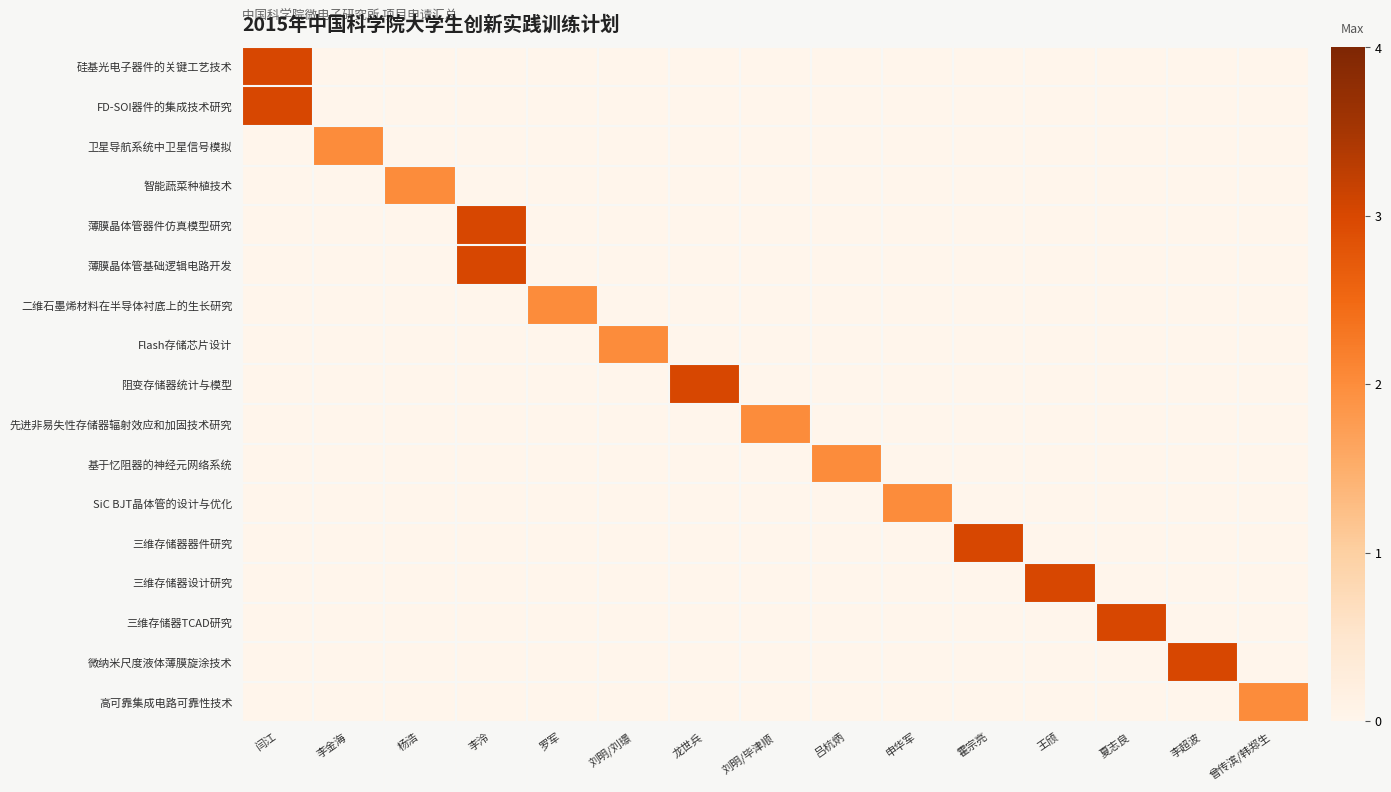

Reading left to right, list all the values displayed in this chart.

硅基光电子器件的关键工艺技术: 闫江=3	李金海=0	杨浩=0	李泠=0	罗军=0	刘明/刘璟=0	龙世兵=0	刘明/毕津顺=0	吕杭炳=0	申华军=0	霍宗亮=0	王颀=0	夏志良=0	李超波=0	曾传滨/韩郑生=0
FD-SOI器件的集成技术研究: 闫江=3	李金海=0	杨浩=0	李泠=0	罗军=0	刘明/刘璟=0	龙世兵=0	刘明/毕津顺=0	吕杭炳=0	申华军=0	霍宗亮=0	王颀=0	夏志良=0	李超波=0	曾传滨/韩郑生=0
卫星导航系统中卫星信号模拟: 闫江=0	李金海=2	杨浩=0	李泠=0	罗军=0	刘明/刘璟=0	龙世兵=0	刘明/毕津顺=0	吕杭炳=0	申华军=0	霍宗亮=0	王颀=0	夏志良=0	李超波=0	曾传滨/韩郑生=0
智能蔬菜种植技术: 闫江=0	李金海=0	杨浩=2	李泠=0	罗军=0	刘明/刘璟=0	龙世兵=0	刘明/毕津顺=0	吕杭炳=0	申华军=0	霍宗亮=0	王颀=0	夏志良=0	李超波=0	曾传滨/韩郑生=0
薄膜晶体管器件仿真模型研究: 闫江=0	李金海=0	杨浩=0	李泠=3	罗军=0	刘明/刘璟=0	龙世兵=0	刘明/毕津顺=0	吕杭炳=0	申华军=0	霍宗亮=0	王颀=0	夏志良=0	李超波=0	曾传滨/韩郑生=0
薄膜晶体管基础逻辑电路开发: 闫江=0	李金海=0	杨浩=0	李泠=3	罗军=0	刘明/刘璟=0	龙世兵=0	刘明/毕津顺=0	吕杭炳=0	申华军=0	霍宗亮=0	王颀=0	夏志良=0	李超波=0	曾传滨/韩郑生=0
二维石墨烯材料在半导体衬底上的生长研究: 闫江=0	李金海=0	杨浩=0	李泠=0	罗军=2	刘明/刘璟=0	龙世兵=0	刘明/毕津顺=0	吕杭炳=0	申华军=0	霍宗亮=0	王颀=0	夏志良=0	李超波=0	曾传滨/韩郑生=0
Flash存储芯片设计: 闫江=0	李金海=0	杨浩=0	李泠=0	罗军=0	刘明/刘璟=2	龙世兵=0	刘明/毕津顺=0	吕杭炳=0	申华军=0	霍宗亮=0	王颀=0	夏志良=0	李超波=0	曾传滨/韩郑生=0
阻变存储器统计与模型: 闫江=0	李金海=0	杨浩=0	李泠=0	罗军=0	刘明/刘璟=0	龙世兵=3	刘明/毕津顺=0	吕杭炳=0	申华军=0	霍宗亮=0	王颀=0	夏志良=0	李超波=0	曾传滨/韩郑生=0
先进非易失性存储器辐射效应和加固技术研究: 闫江=0	李金海=0	杨浩=0	李泠=0	罗军=0	刘明/刘璟=0	龙世兵=0	刘明/毕津顺=2	吕杭炳=0	申华军=0	霍宗亮=0	王颀=0	夏志良=0	李超波=0	曾传滨/韩郑生=0
基于忆阻器的神经元网络系统: 闫江=0	李金海=0	杨浩=0	李泠=0	罗军=0	刘明/刘璟=0	龙世兵=0	刘明/毕津顺=0	吕杭炳=2	申华军=0	霍宗亮=0	王颀=0	夏志良=0	李超波=0	曾传滨/韩郑生=0
SiC BJT晶体管的设计与优化: 闫江=0	李金海=0	杨浩=0	李泠=0	罗军=0	刘明/刘璟=0	龙世兵=0	刘明/毕津顺=0	吕杭炳=0	申华军=2	霍宗亮=0	王颀=0	夏志良=0	李超波=0	曾传滨/韩郑生=0
三维存储器器件研究: 闫江=0	李金海=0	杨浩=0	李泠=0	罗军=0	刘明/刘璟=0	龙世兵=0	刘明/毕津顺=0	吕杭炳=0	申华军=0	霍宗亮=3	王颀=0	夏志良=0	李超波=0	曾传滨/韩郑生=0
三维存储器设计研究: 闫江=0	李金海=0	杨浩=0	李泠=0	罗军=0	刘明/刘璟=0	龙世兵=0	刘明/毕津顺=0	吕杭炳=0	申华军=0	霍宗亮=0	王颀=3	夏志良=0	李超波=0	曾传滨/韩郑生=0
三维存储器TCAD研究: 闫江=0	李金海=0	杨浩=0	李泠=0	罗军=0	刘明/刘璟=0	龙世兵=0	刘明/毕津顺=0	吕杭炳=0	申华军=0	霍宗亮=0	王颀=0	夏志良=3	李超波=0	曾传滨/韩郑生=0
微纳米尺度液体薄膜旋涂技术: 闫江=0	李金海=0	杨浩=0	李泠=0	罗军=0	刘明/刘璟=0	龙世兵=0	刘明/毕津顺=0	吕杭炳=0	申华军=0	霍宗亮=0	王颀=0	夏志良=0	李超波=3	曾传滨/韩郑生=0
高可靠集成电路可靠性技术: 闫江=0	李金海=0	杨浩=0	李泠=0	罗军=0	刘明/刘璟=0	龙世兵=0	刘明/毕津顺=0	吕杭炳=0	申华军=0	霍宗亮=0	王颀=0	夏志良=0	李超波=0	曾传滨/韩郑生=2